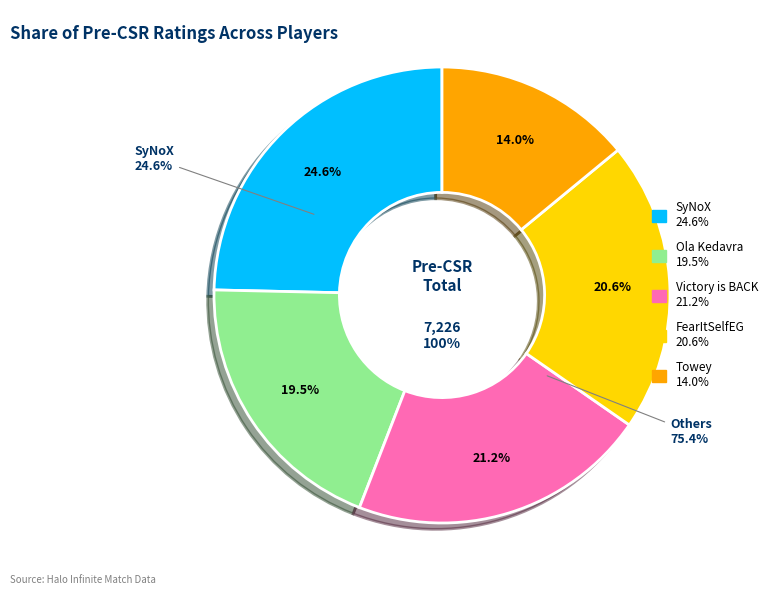

To the nearest percent, what portion does Victory is BACK represent?

21%